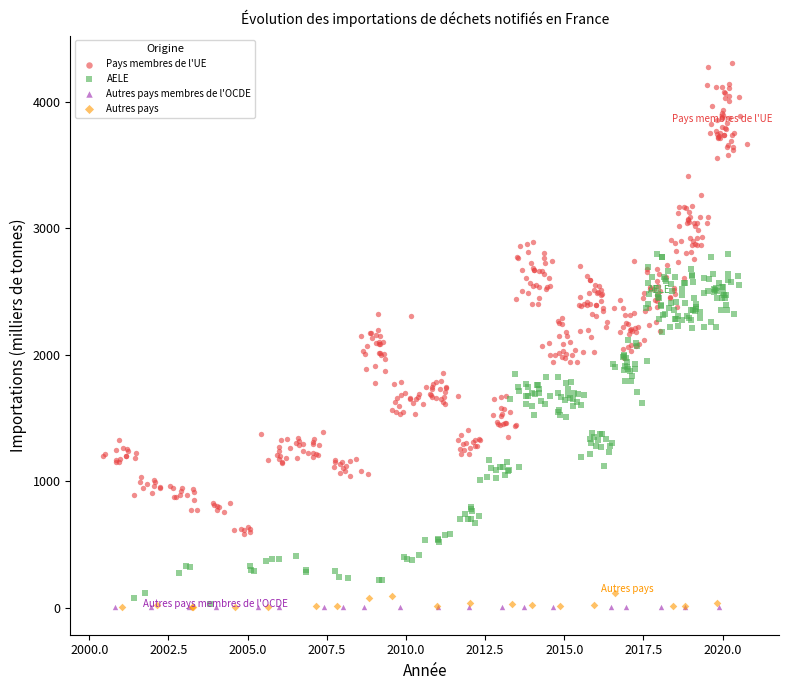

Which series has the largest Y range (max minus min)?

Pays membres de l'UE